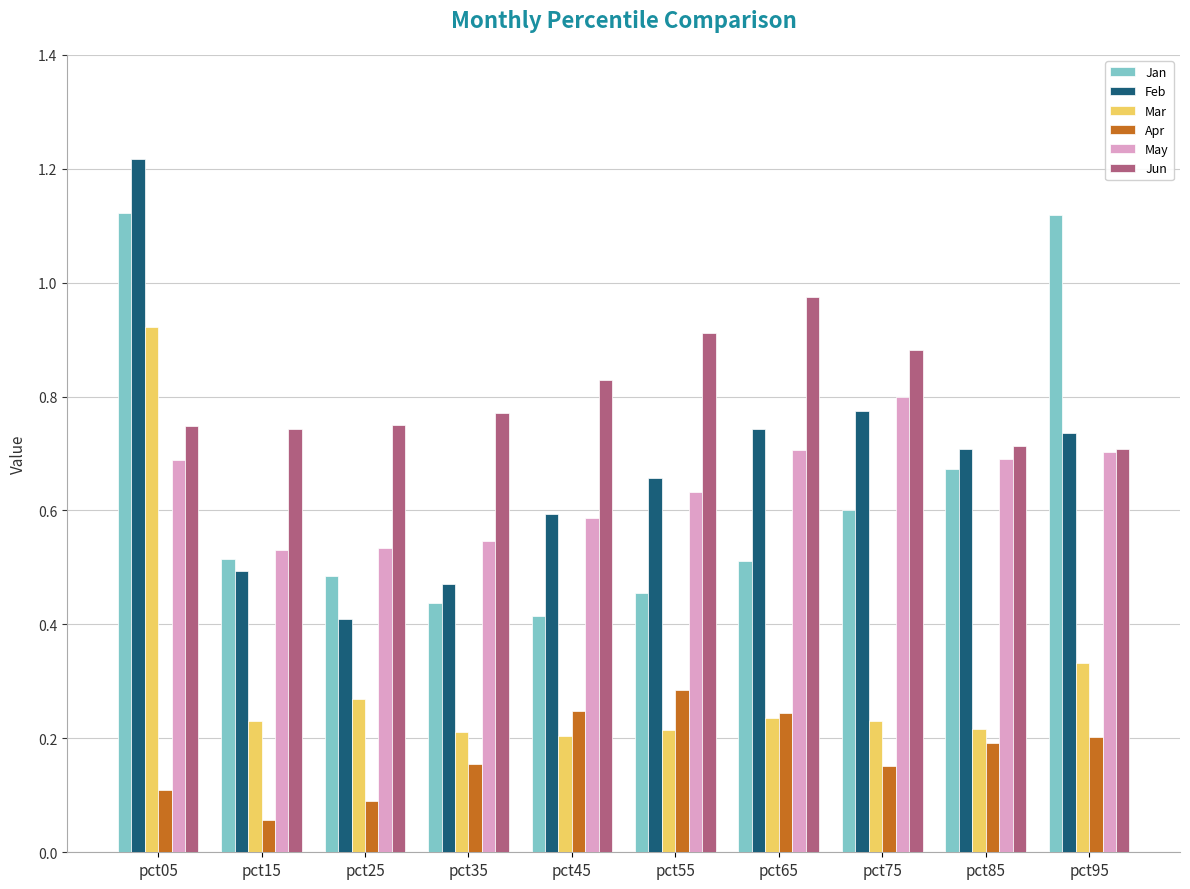

How many distinct data groups are displayed?

6